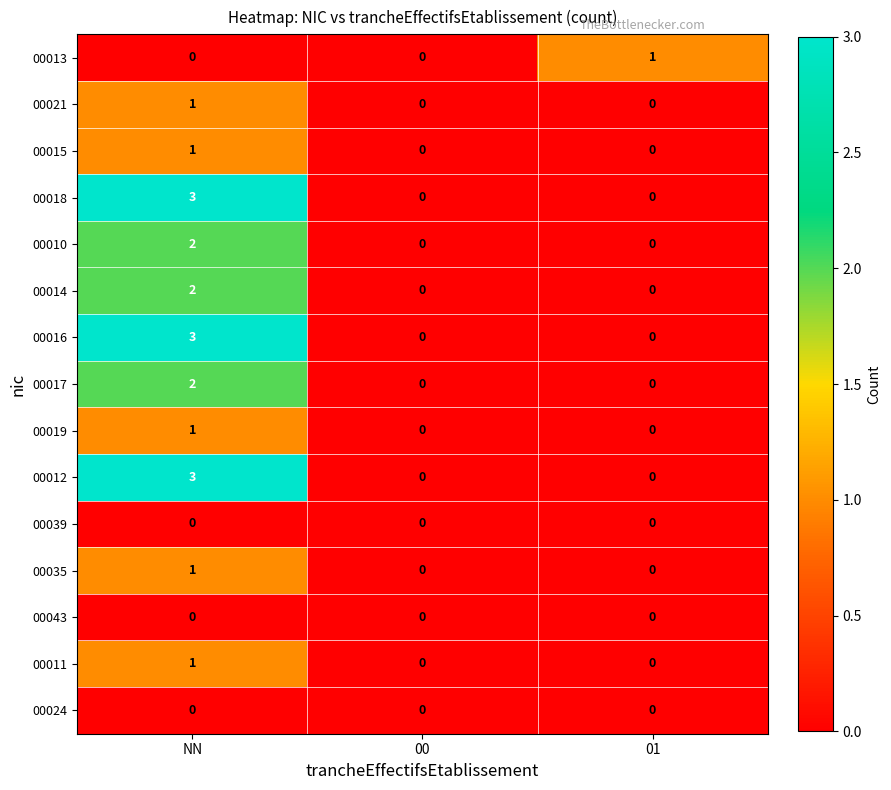

Count the 00015 values in the range 0 to 1.

3